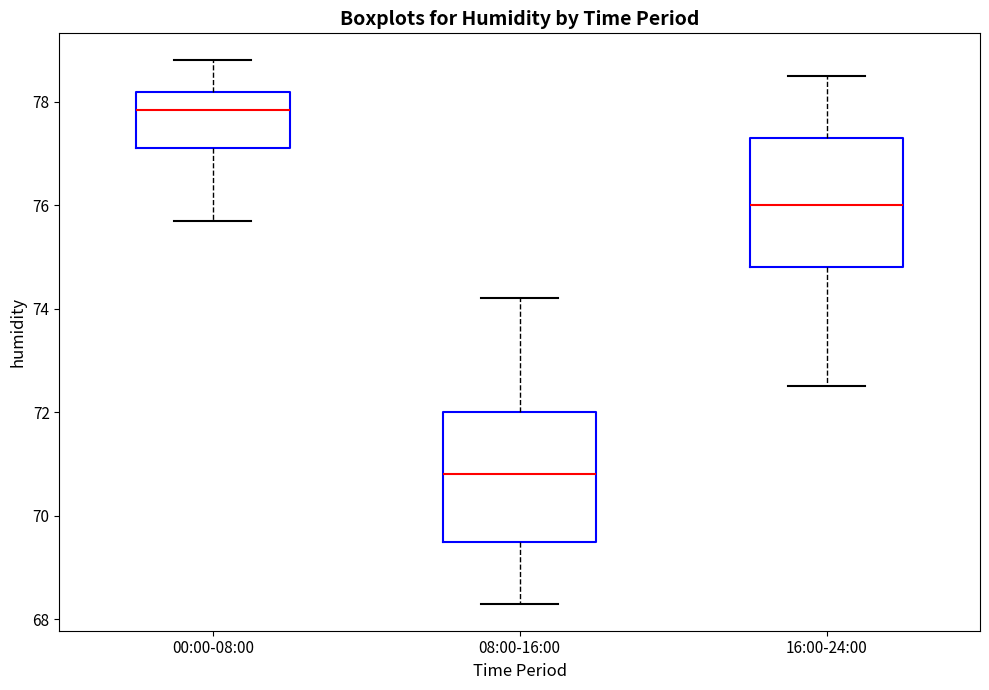

Where does the lower whisker of the box for 00:00-08:00 end on the y-axis? The values are not printed on the chart, so give them approximately, as read against the axis.

75.8